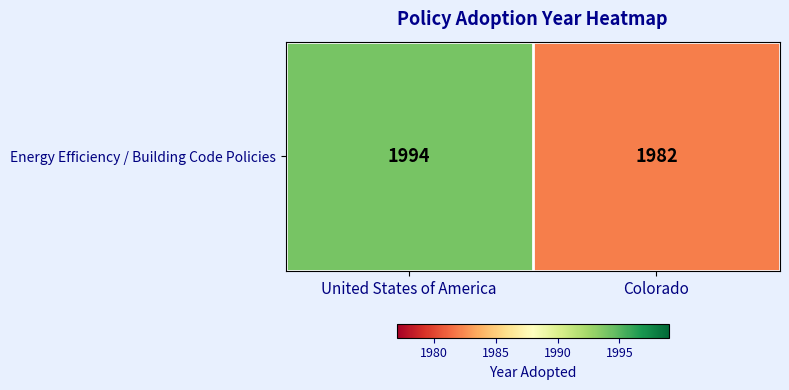

What is the minimum value shown in the chart?

1982